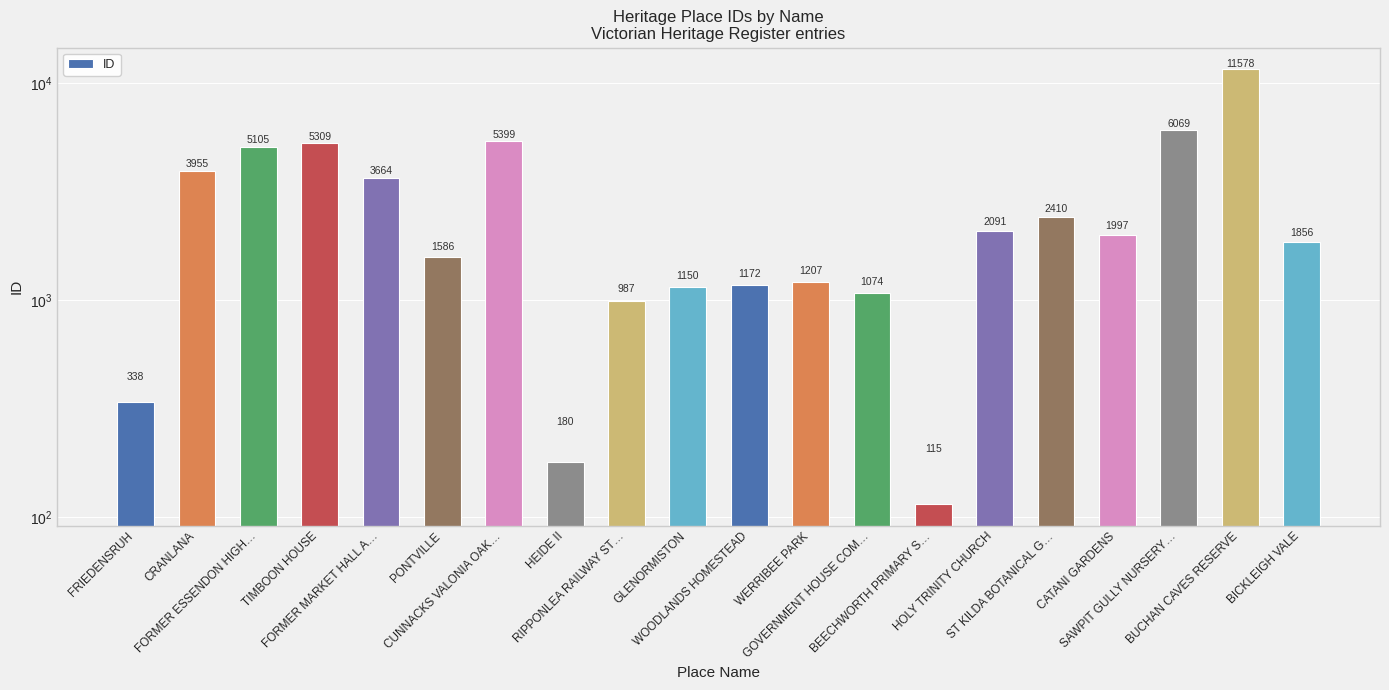

The chart shows a value of 1172 at WOODLANDS HOMESTEAD. True or false?

True